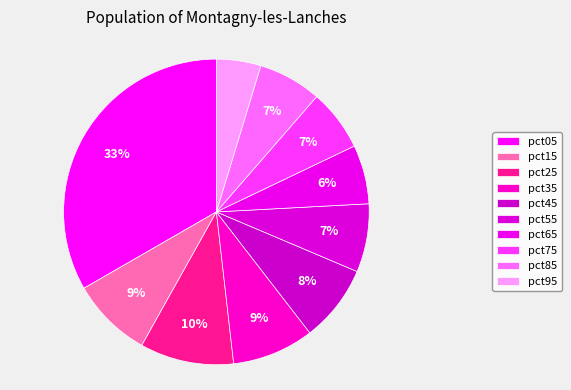

Combined, do pct05 and pct45 account for over 50%?

No